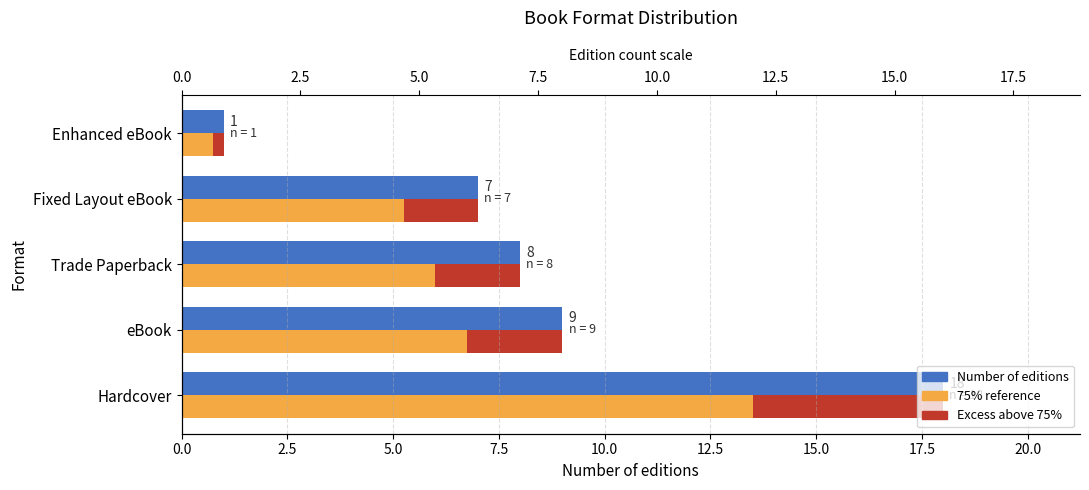

How many data points does each series have?

5